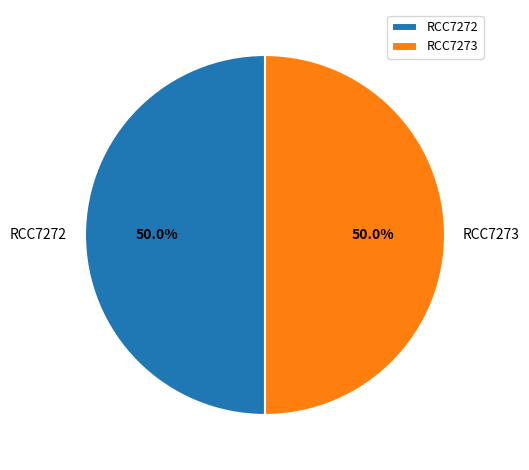

How many segments does this pie chart have?

2